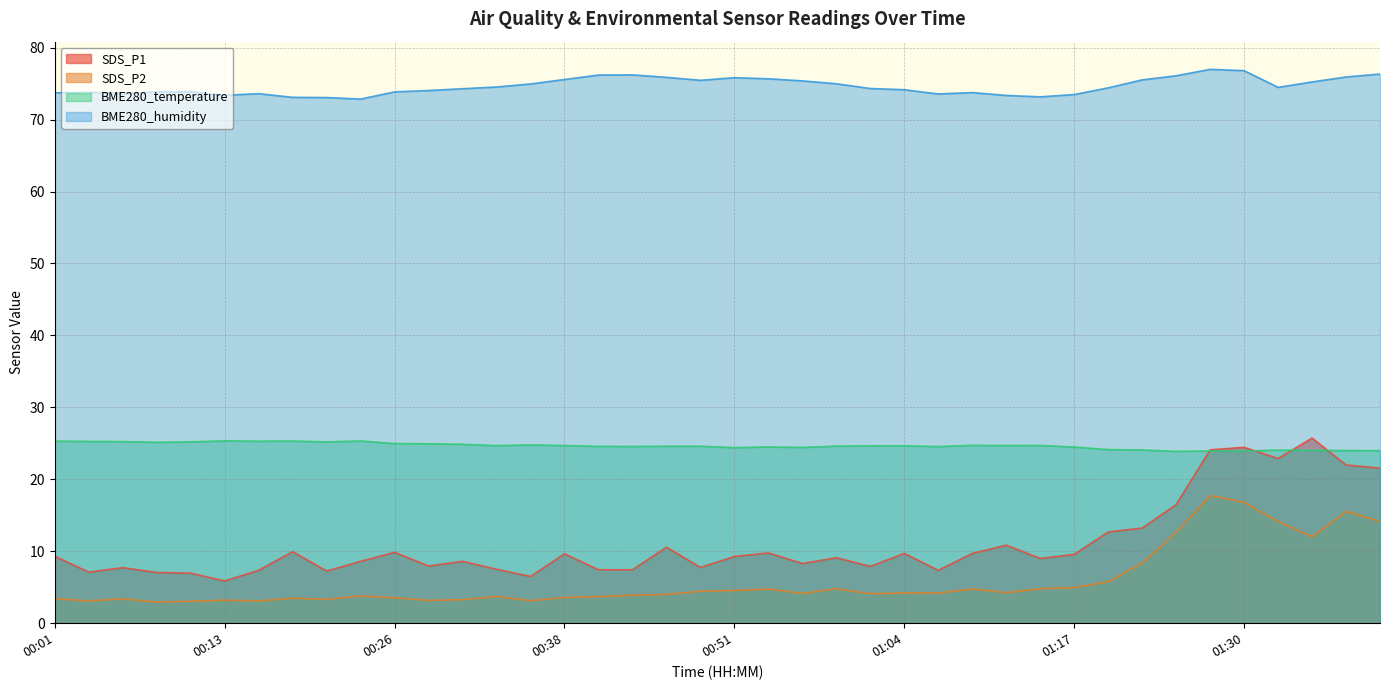

Reading left to right, transcribe all the data shown in this chart.

SDS_P1: 9.3	7.1	7.7	7.0	7.0	5.9	7.3	9.9	7.2	8.6	9.8	8.0	8.6	7.5	6.5	9.7	7.4	7.4	10.6	7.8	9.3	9.8	8.3	9.1	7.9	9.7	7.3	9.7	10.8	9.0	9.6	12.7	13.2	16.5	24.1	24.4	22.9	25.7	22.0	21.6
SDS_P2: 3.4	3.1	3.4	3.0	3.0	3.2	3.1	3.5	3.3	3.8	3.5	3.2	3.3	3.7	3.1	3.6	3.7	3.9	4.0	4.5	4.5	4.8	4.1	4.8	4.1	4.2	4.2	4.8	4.2	4.8	5.0	5.8	8.3	12.6	17.7	16.8	14.1	12.0	15.6	14.2
BME280_temperature: 25.3	25.3	25.2	25.1	25.2	25.4	25.3	25.3	25.2	25.3	25.0	24.9	24.9	24.7	24.8	24.7	24.6	24.6	24.6	24.6	24.4	24.5	24.4	24.6	24.6	24.7	24.6	24.7	24.7	24.7	24.5	24.1	24.1	23.9	23.9	23.9	24.1	24.0	24.0	24.0
BME280_humidity: 73.7	73.8	73.7	73.8	73.9	73.4	73.6	73.1	73.1	72.8	73.8	74.0	74.3	74.5	75.0	75.6	76.2	76.2	75.9	75.5	75.8	75.7	75.4	75.0	74.3	74.2	73.6	73.8	73.4	73.2	73.5	74.4	75.5	76.1	77.0	76.8	74.5	75.2	75.9	76.3